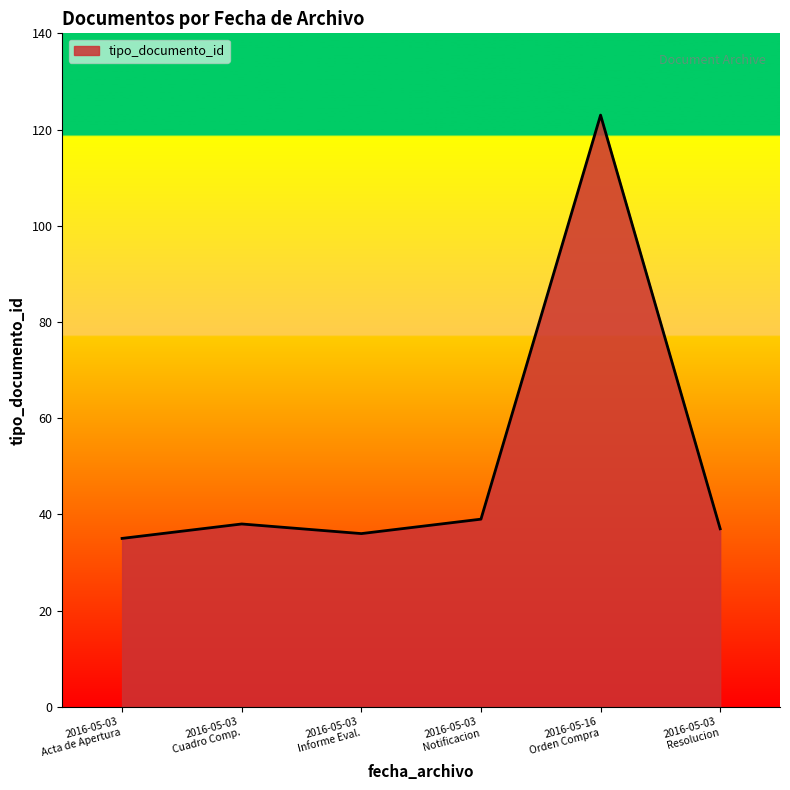

What is the minimum value shown in the chart?

35